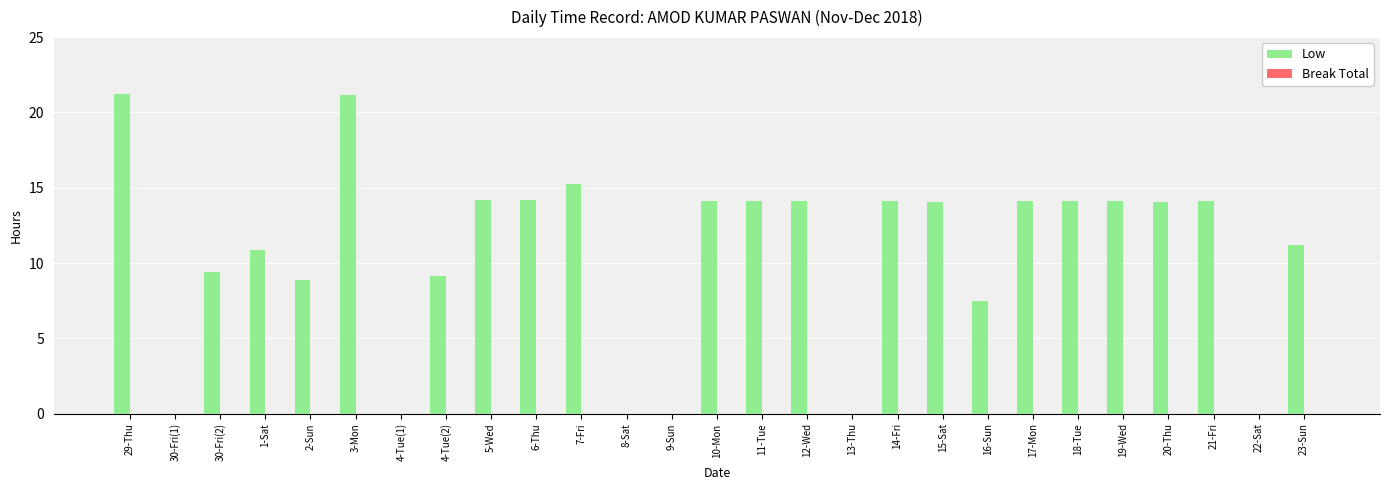

The value at 13-Thu is -11.1. True or false?

False